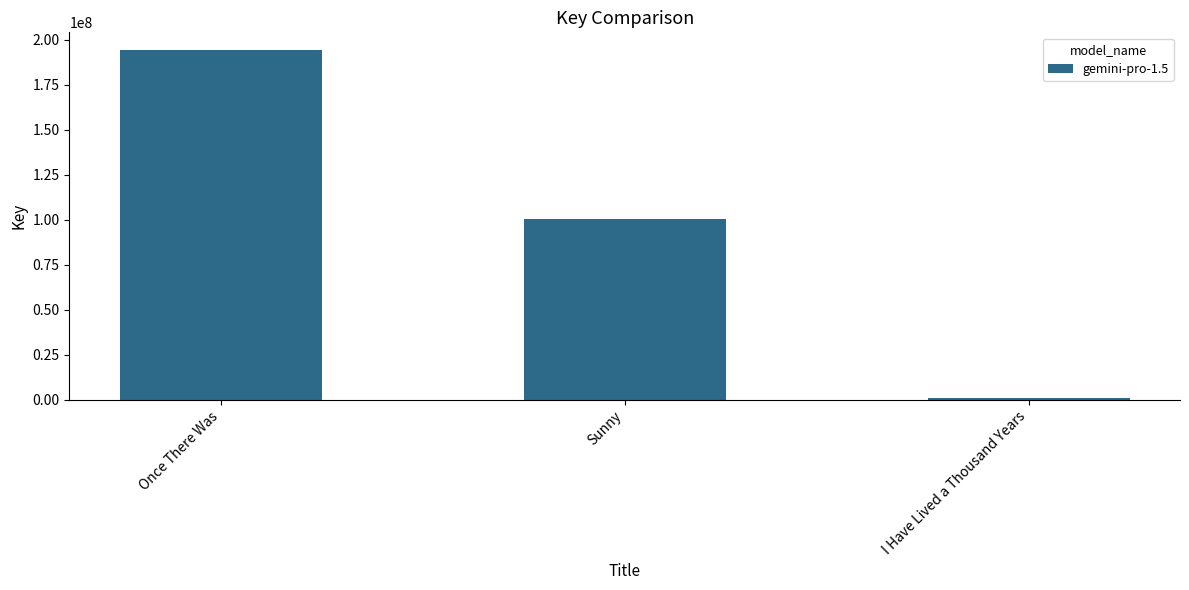

What is the minimum value shown in the chart?

1061686